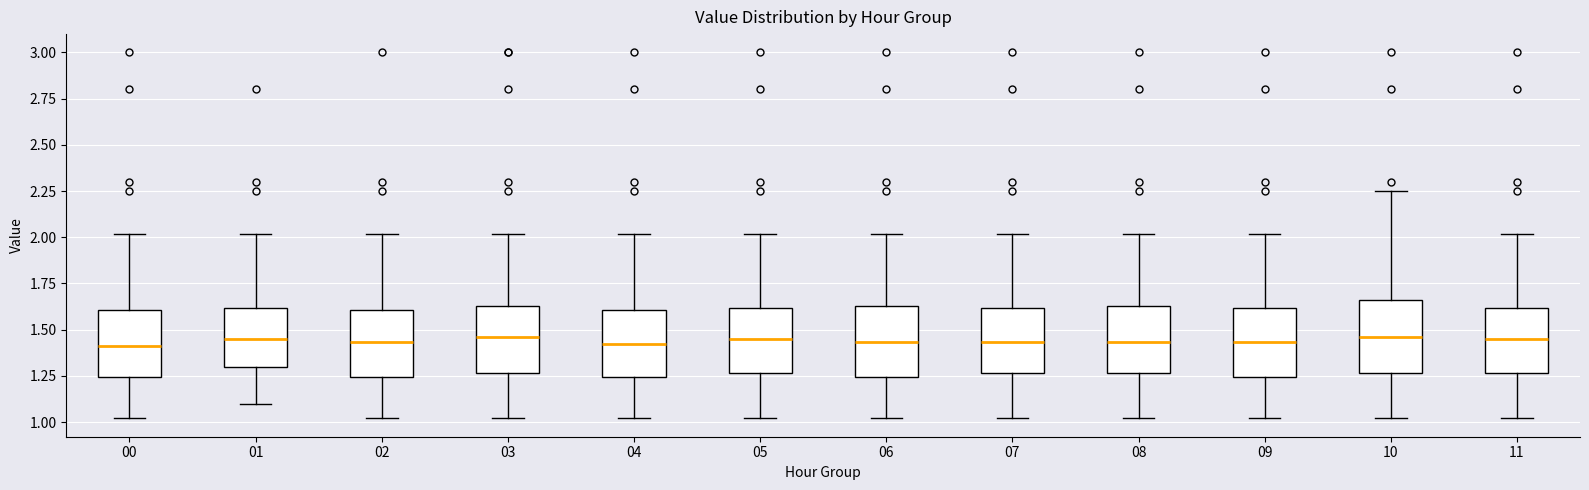

Reading left to right, transcribe this box plot: for each box, give where its median line is, the range the box spans, and where its two whiskers end, as read against the y-axis. The values are not printed on the chart, so give them approximately, as read against the axis.

00: median 1.40, box 1.25 to 1.60, whiskers 1.00 to 2.00
01: median 1.45, box 1.30 to 1.60, whiskers 1.10 to 2.00
02: median 1.45, box 1.25 to 1.60, whiskers 1.00 to 2.00
03: median 1.45, box 1.25 to 1.65, whiskers 1.00 to 2.00
04: median 1.40, box 1.25 to 1.60, whiskers 1.00 to 2.00
05: median 1.45, box 1.25 to 1.60, whiskers 1.00 to 2.00
06: median 1.45, box 1.25 to 1.65, whiskers 1.00 to 2.00
07: median 1.45, box 1.25 to 1.60, whiskers 1.00 to 2.00
08: median 1.45, box 1.25 to 1.65, whiskers 1.00 to 2.00
09: median 1.45, box 1.25 to 1.60, whiskers 1.00 to 2.00
10: median 1.45, box 1.25 to 1.65, whiskers 1.00 to 2.25
11: median 1.45, box 1.25 to 1.60, whiskers 1.00 to 2.00